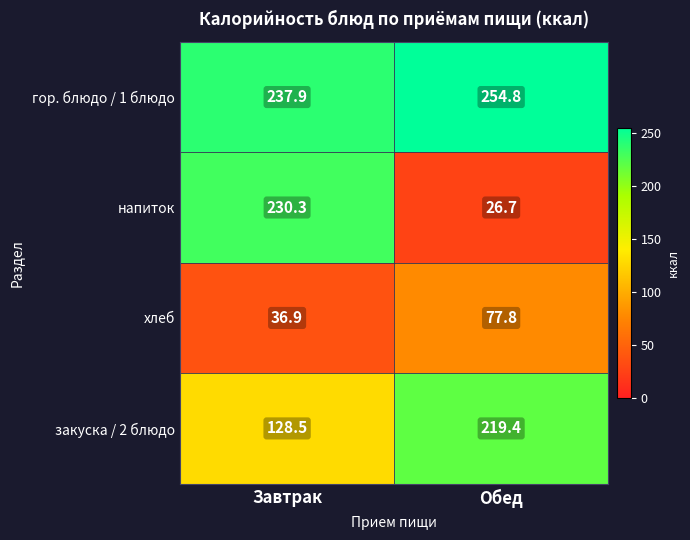

What is the maximum value shown in the chart?

254.8